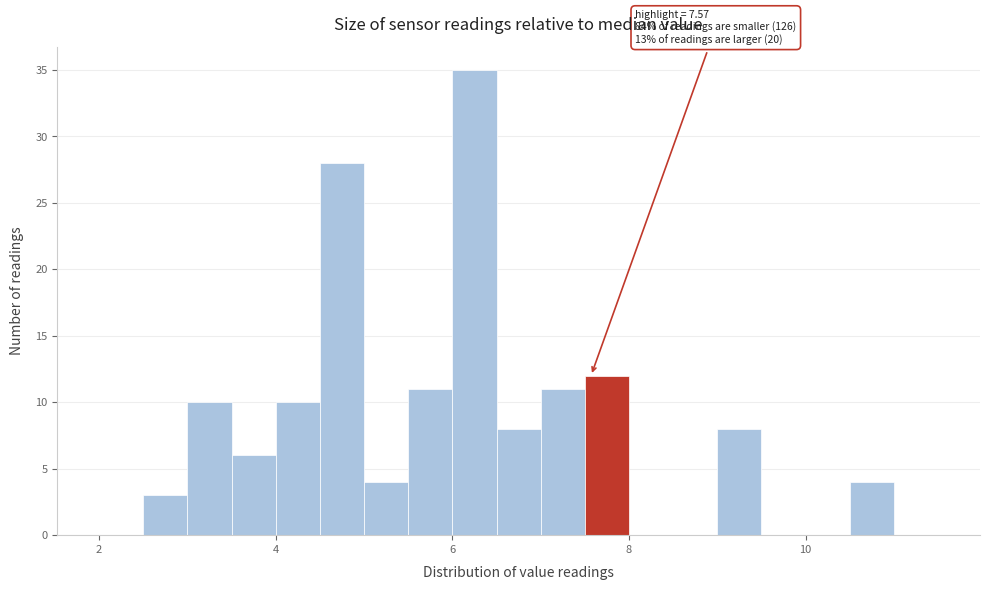

Around what value on the x-axis is the tallest bar? Give the approximate position of its centre, as read against the axis.

6.2